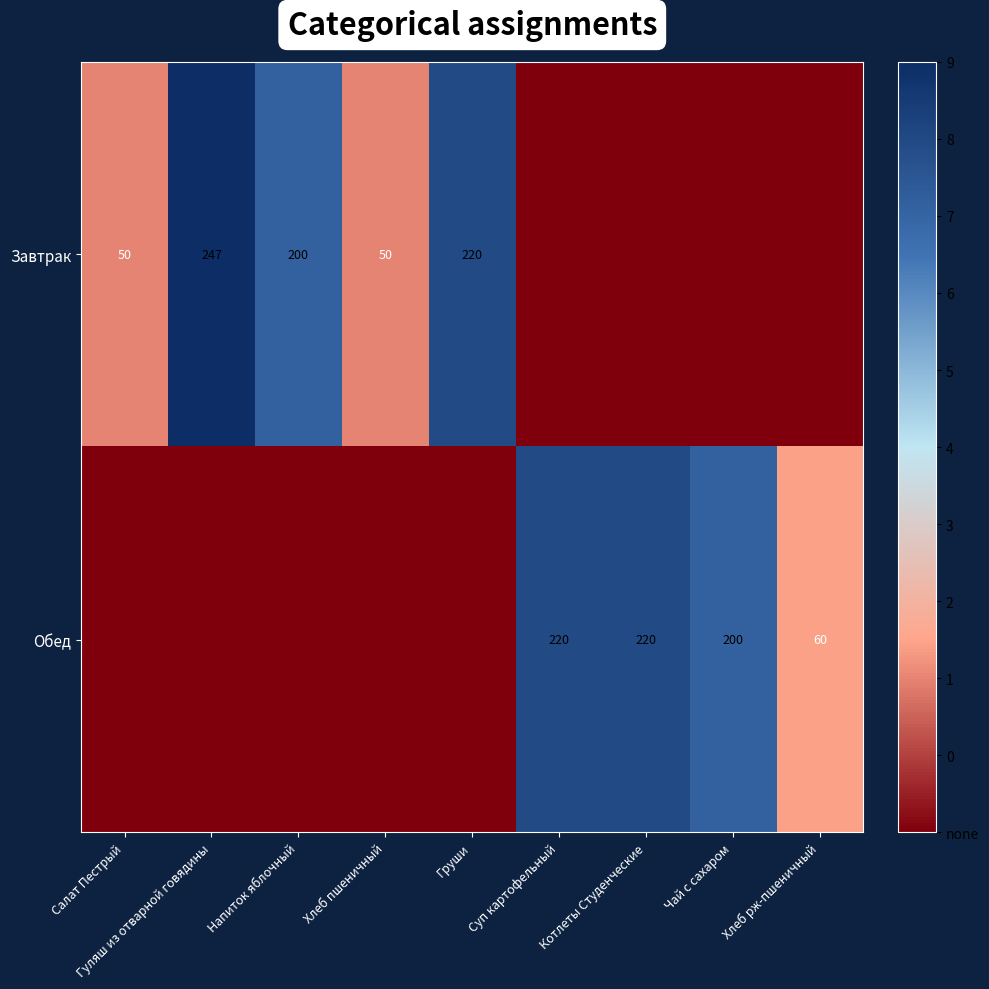

What is the sum of the Обед values at Чай с сахаром and Суп картофельный?

420